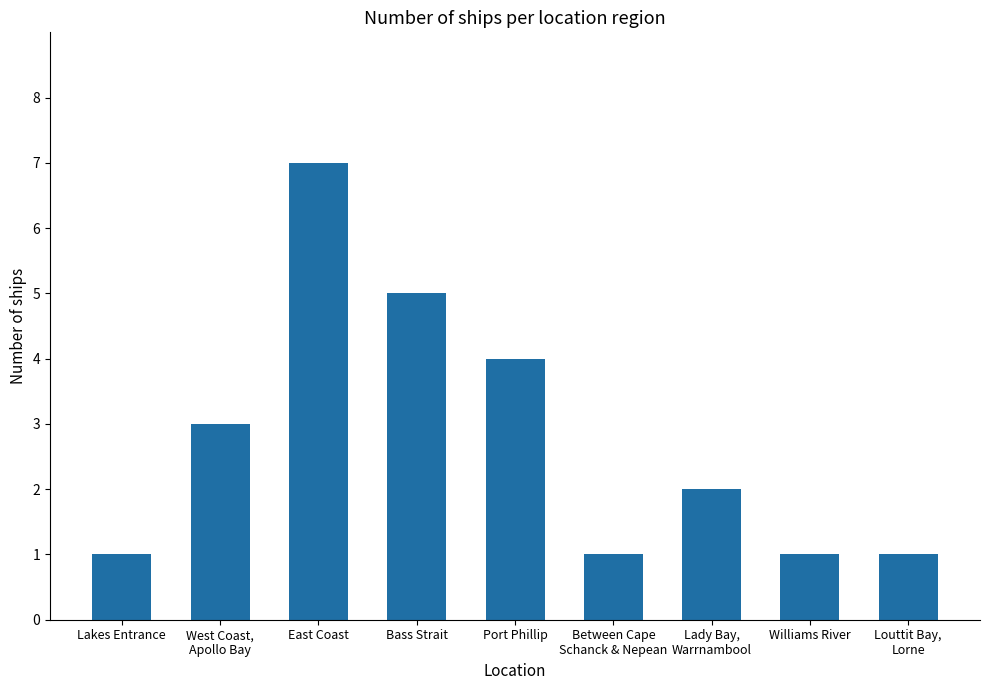

What is the label of the 3rd bar from the right?

Lady Bay,
Warrnambool